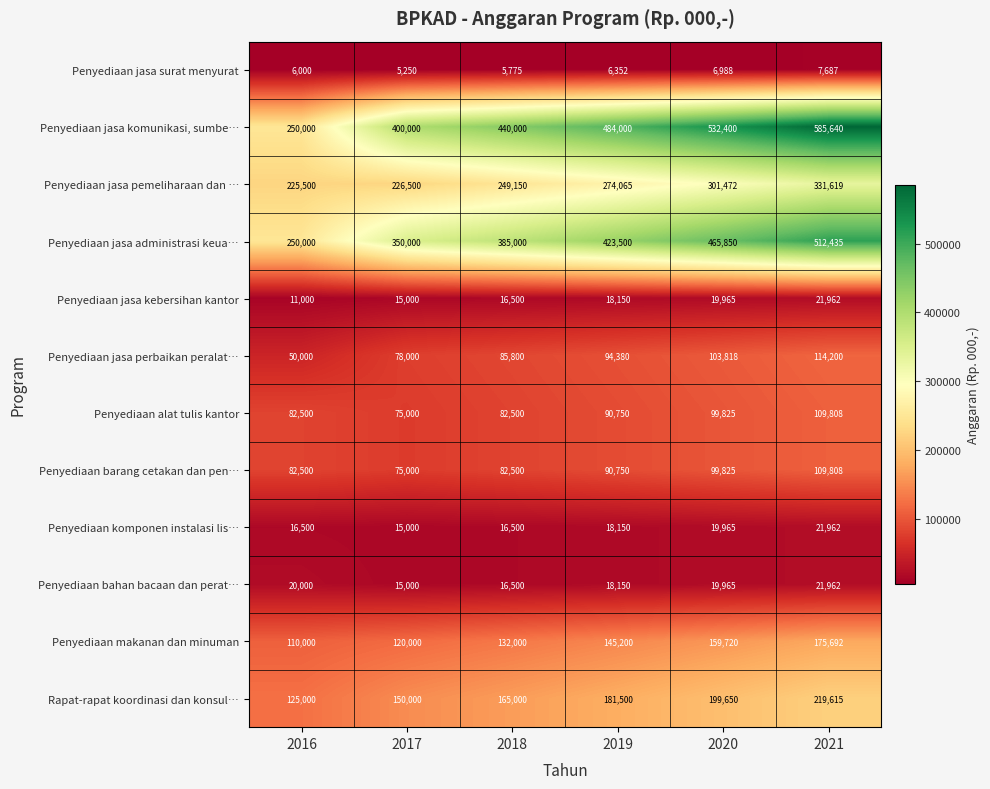

True or false: Penyediaan jasa kebersihan kantor has a value of 32170 at 2020.

False